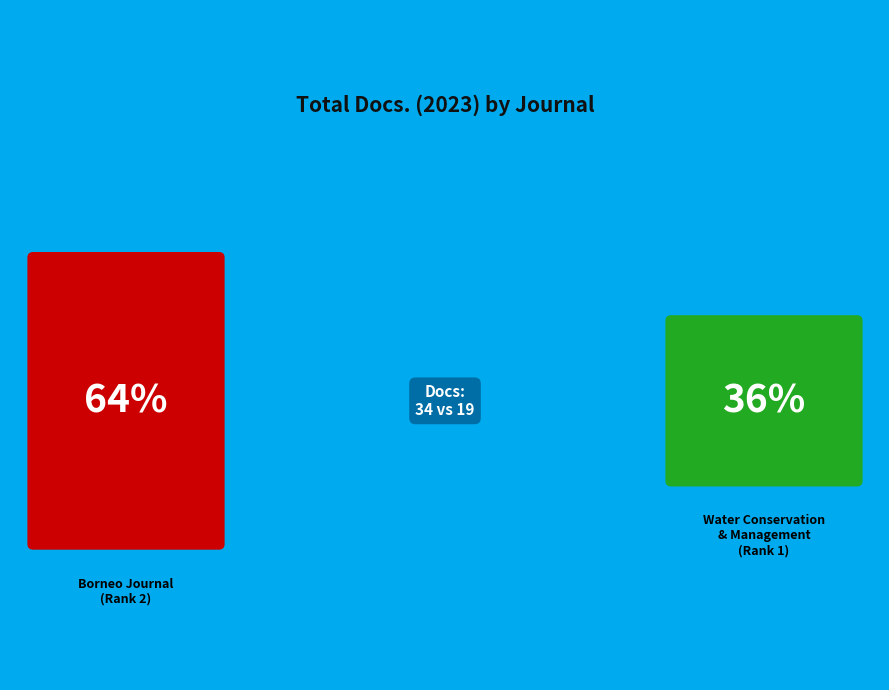

What percentage is the Borneo Journal of Resource Science and Technology slice, to the nearest percent?

64%